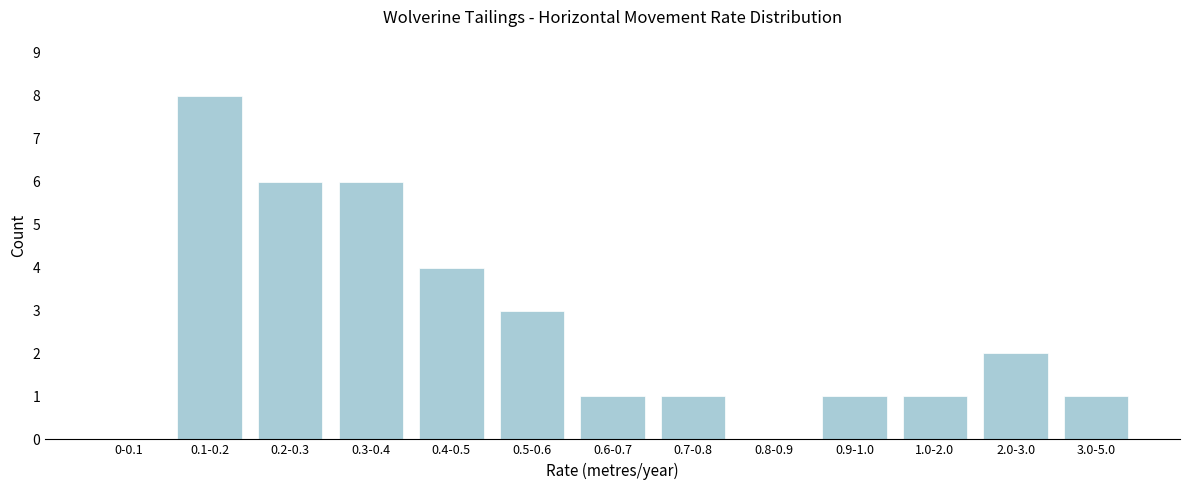

Reading left to right, extract all data points from this chart.

0-0.1=0	0.1-0.2=8	0.2-0.3=6	0.3-0.4=6	0.4-0.5=4	0.5-0.6=3	0.6-0.7=1	0.7-0.8=1	0.8-0.9=0	0.9-1.0=1	1.0-2.0=1	2.0-3.0=2	3.0-5.0=1